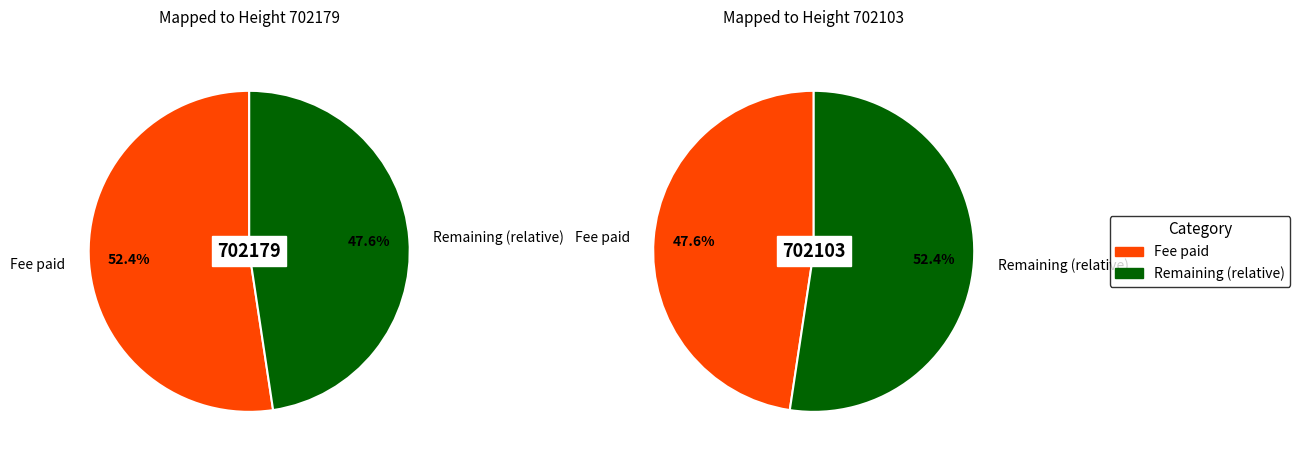

What is the total percentage of 702103 and 702179?

100.0%